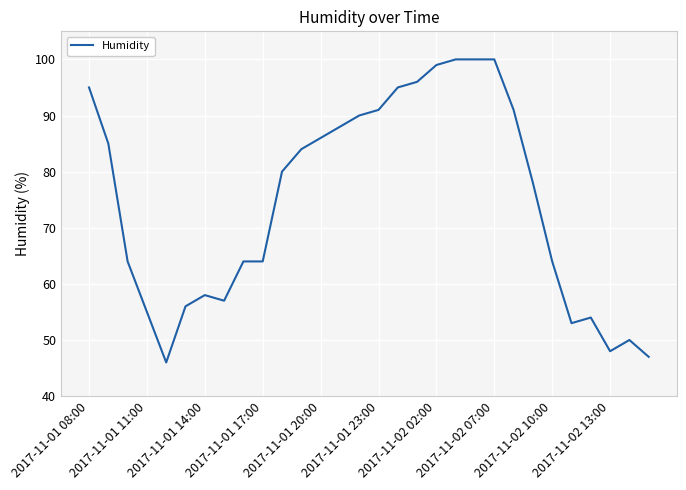

Is this an area chart (filled region under the line)?

No